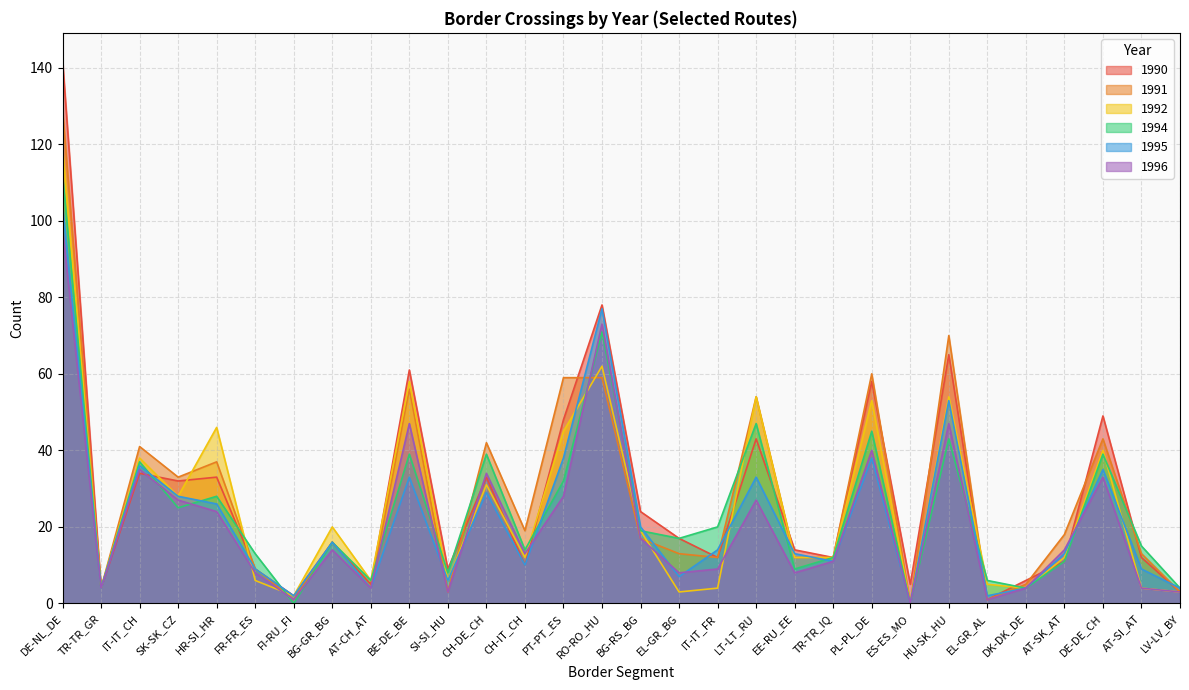

Which series has the largest total across all categories?

1990